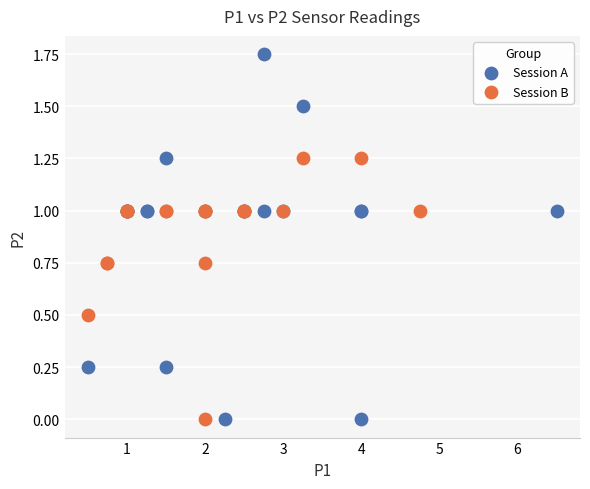

Which series has the largest Y range (max minus min)?

Session A